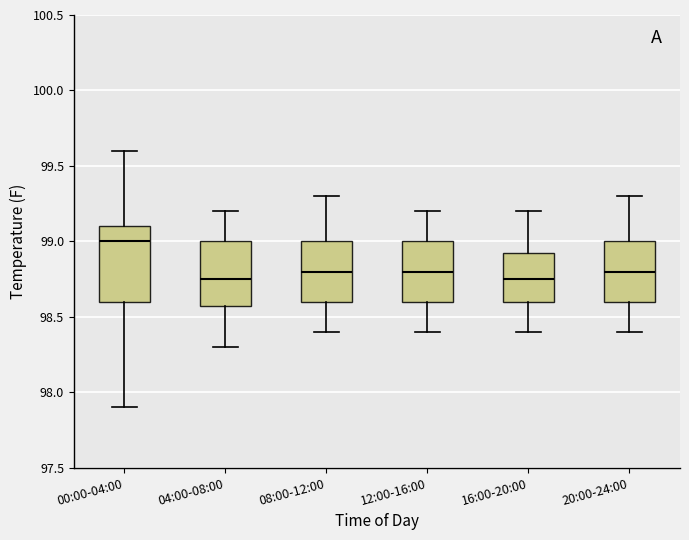

Where does the upper whisker of the box for 20:00-24:00 end on the y-axis? The values are not printed on the chart, so give them approximately, as read against the axis.

99.30